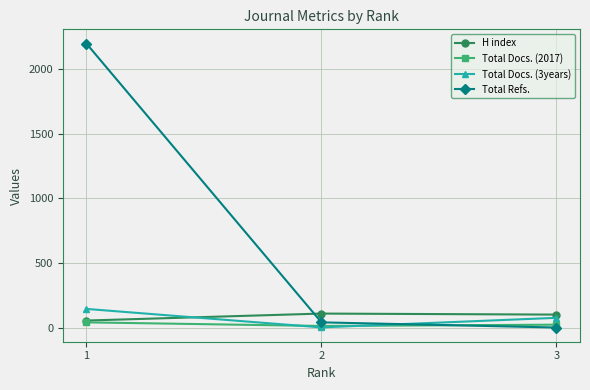

What is the maximum value for Total Docs. (3years)?

144